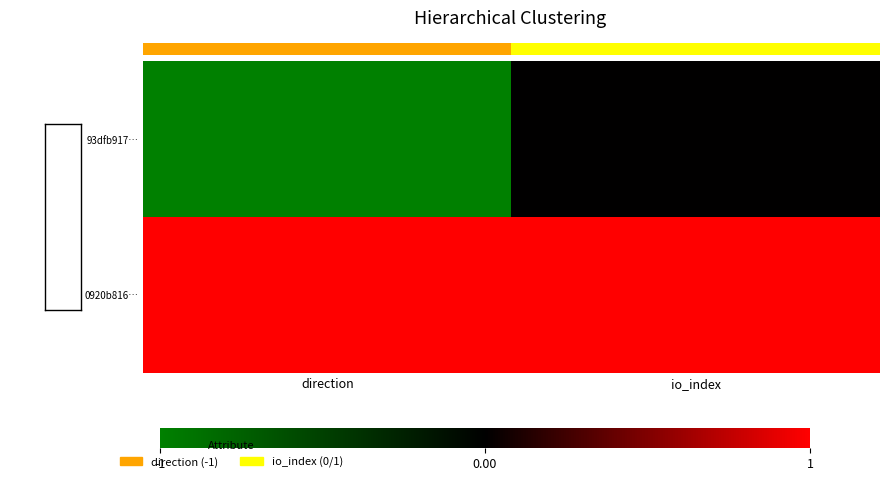

Which series has the largest total across all categories?

0920b816…